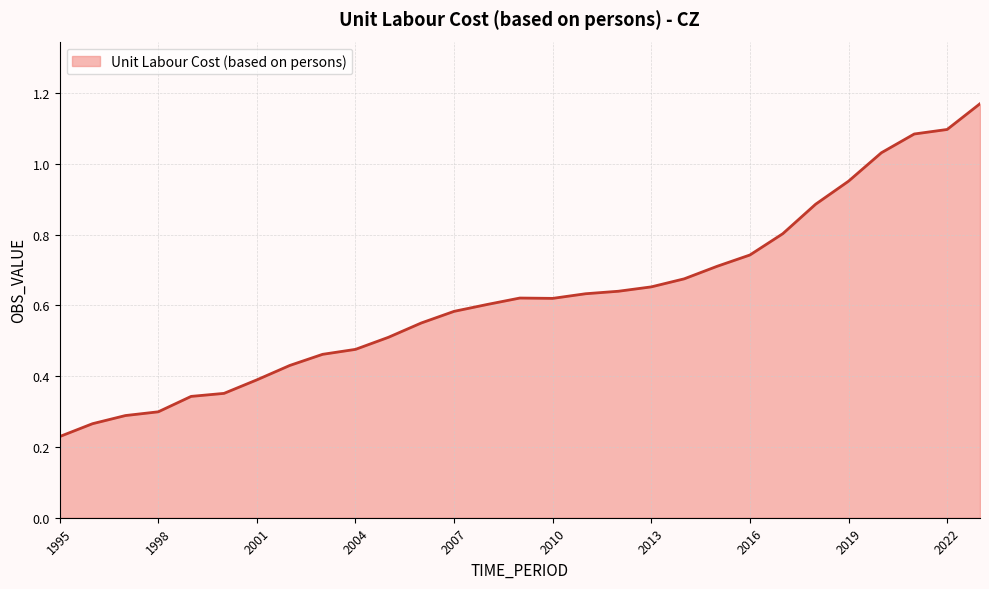

Reading left to right, what are all the values shown in this chart?

0.2	0.3	0.3	0.3	0.3	0.4	0.4	0.4	0.5	0.5	0.5	0.6	0.6	0.6	0.6	0.6	0.6	0.6	0.7	0.7	0.7	0.7	0.8	0.9	1.0	1.0	1.1	1.1	1.2